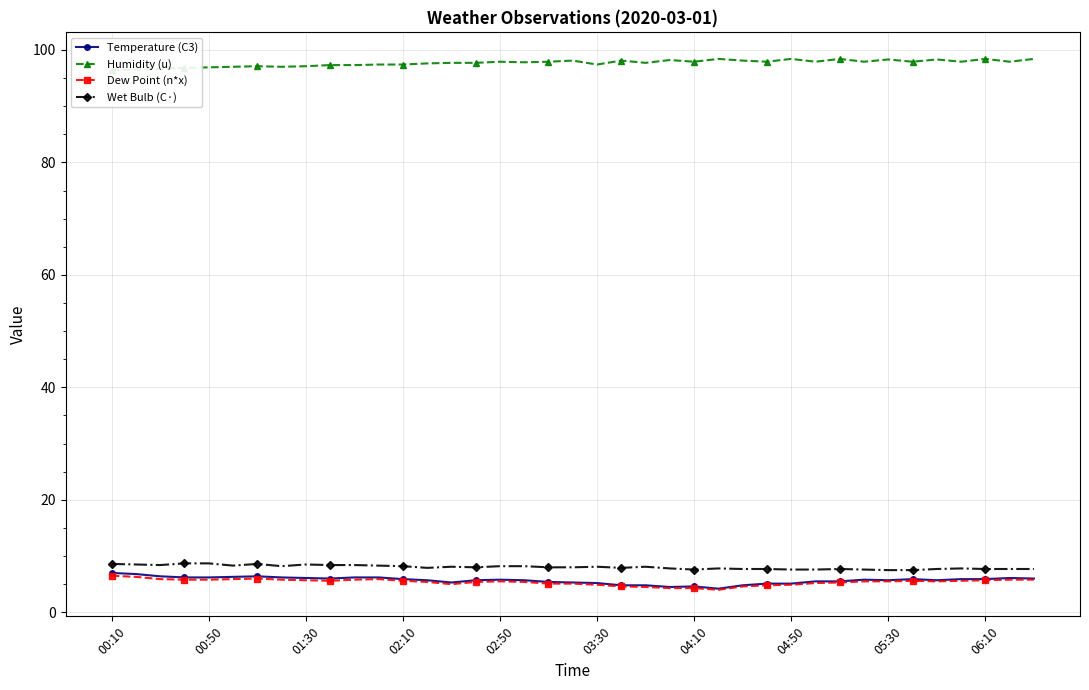

True or false: Wet Bulb (C·) and Dew Point (n*x) cross at least once.

False